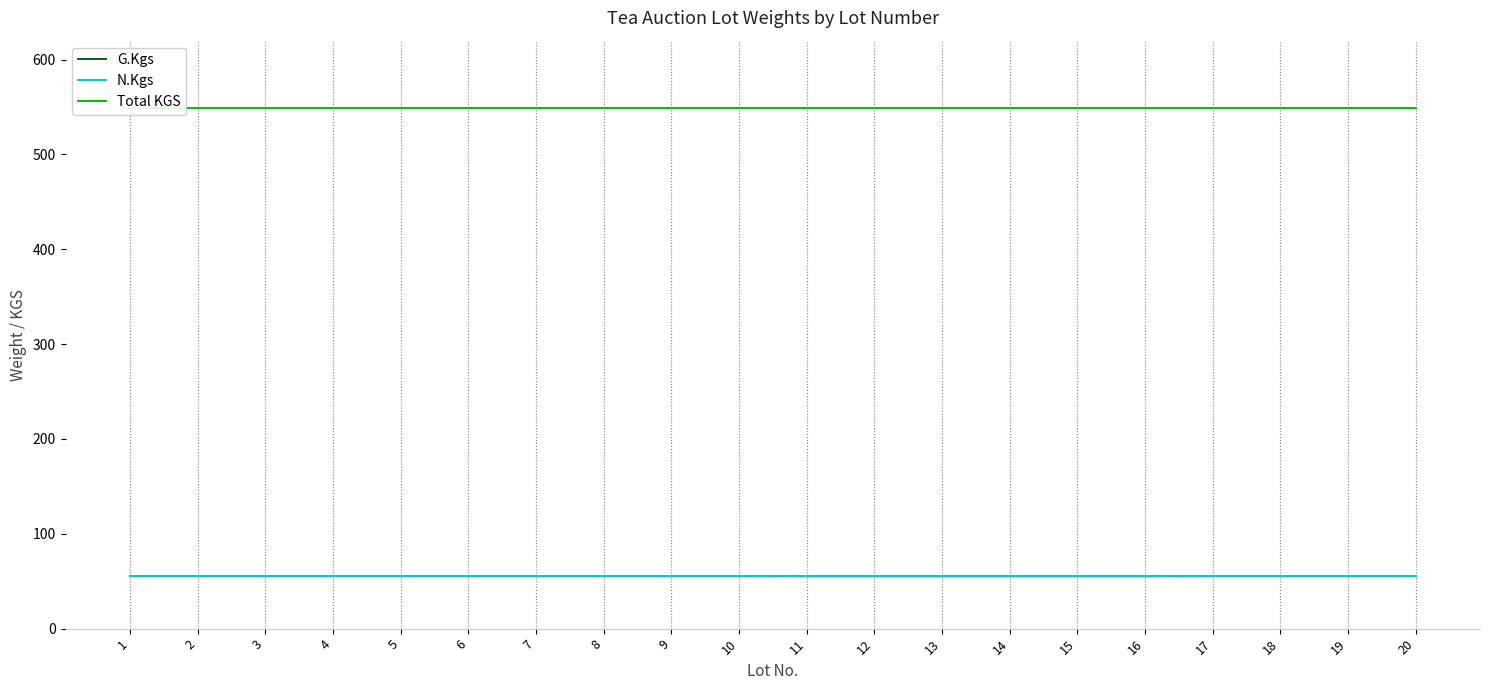

Read the G.Kgs value at 1.

55.3